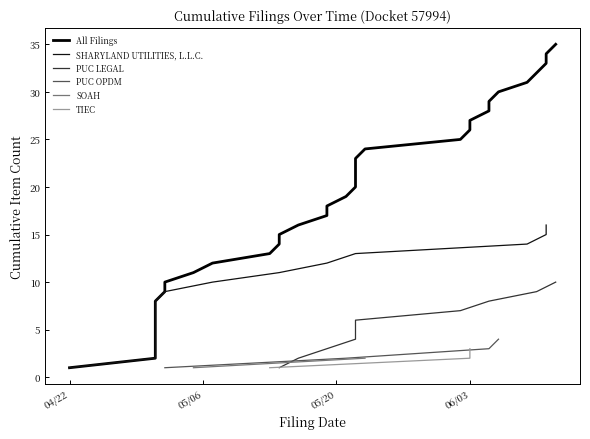

What is the difference between the values at 2025-05-05 and 2025-05-07?

1